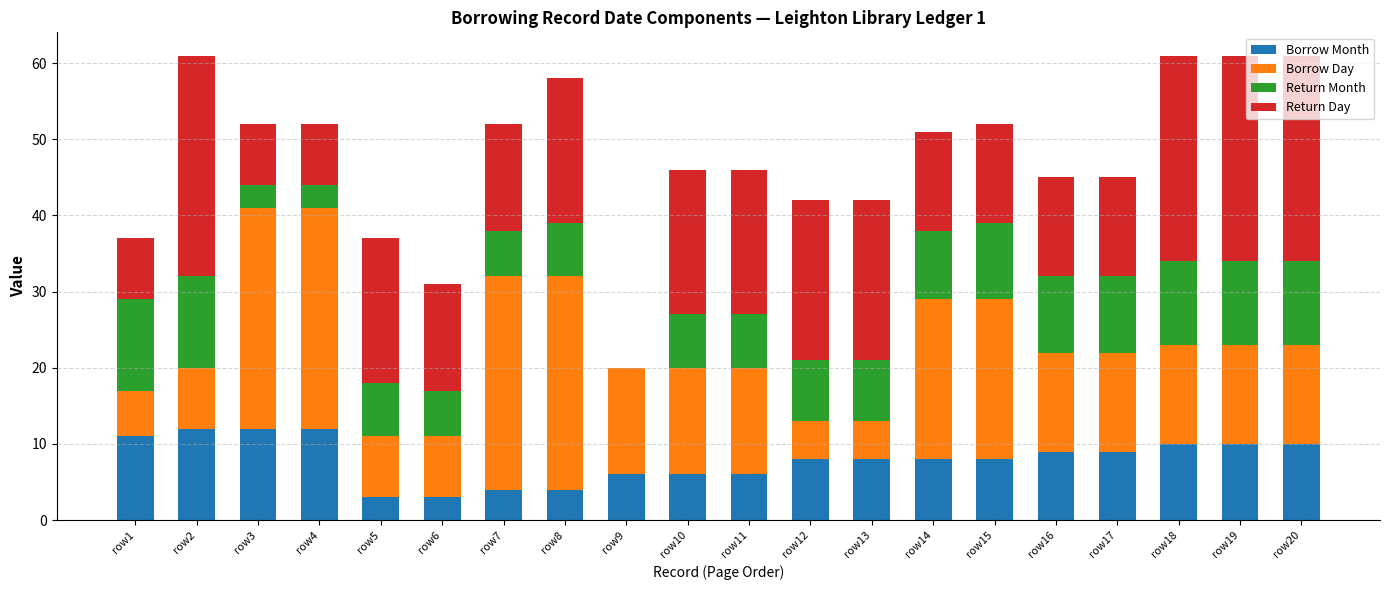

What is the highest value of the Borrow Month series?

12